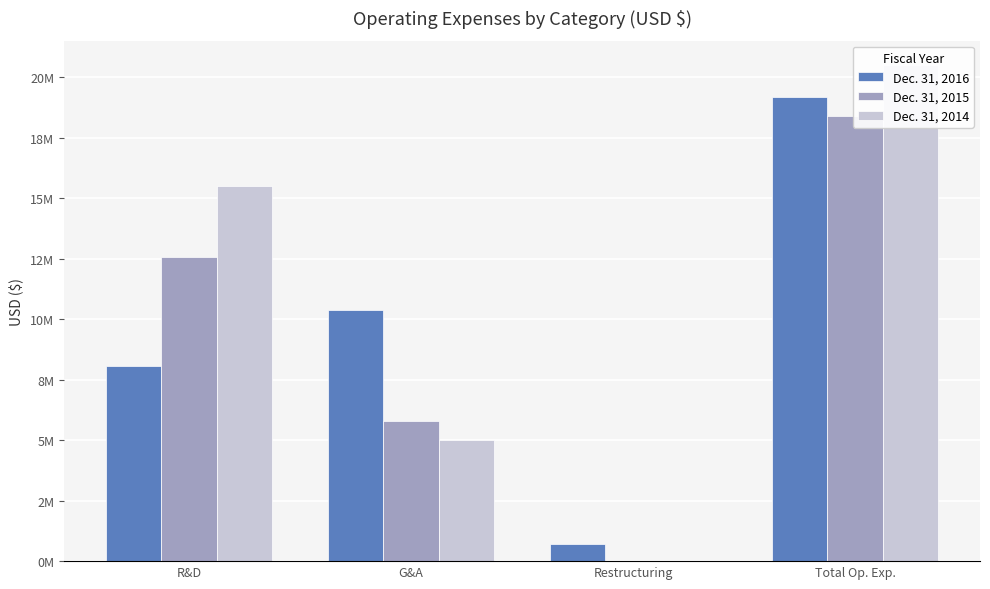

Reading left to right, what are all the values shown in this chart?

Dec. 31, 2016: 8076053	10382146	728635	19186834
Dec. 31, 2015: 12580245	5801823	0	18382068
Dec. 31, 2014: 15479446	5001368	0	20480814